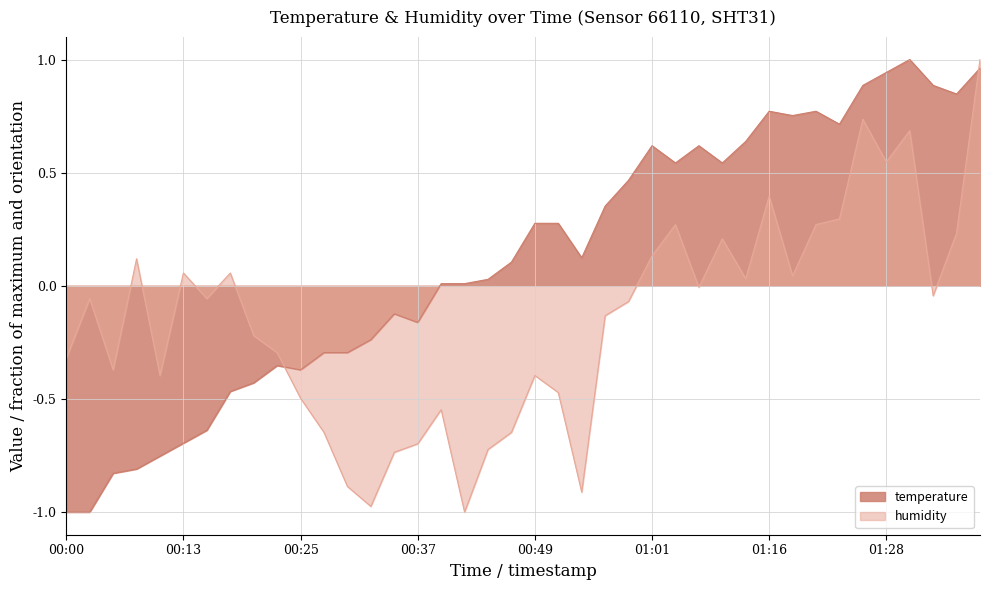

What is the difference between the maximum and minimum values in the temperature series?

2.0